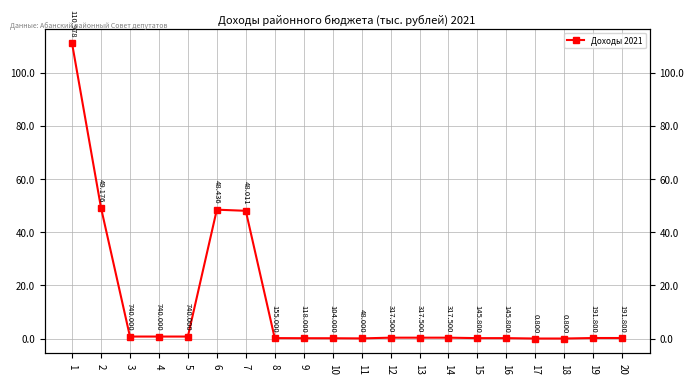

What is the maximum value shown in the chart?

110978.3